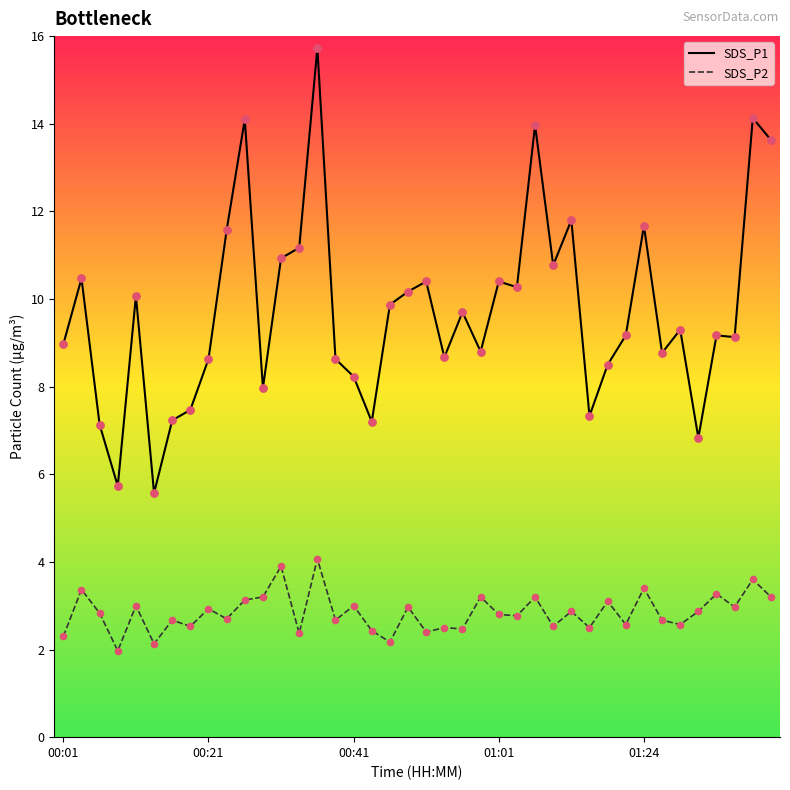

What is the difference between the maximum and minimum values in the SDS_P2 series?

2.1